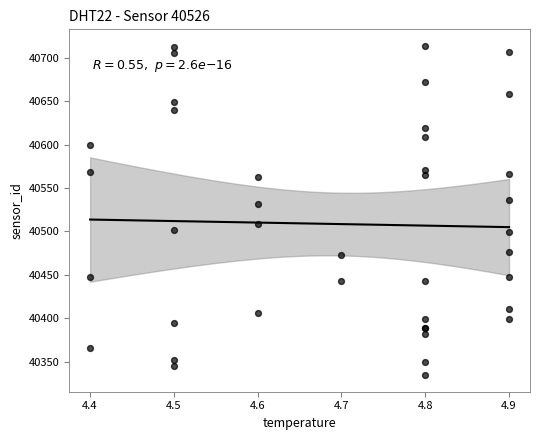

What Y value in the scatter plot is closest to 40524?

40531.7